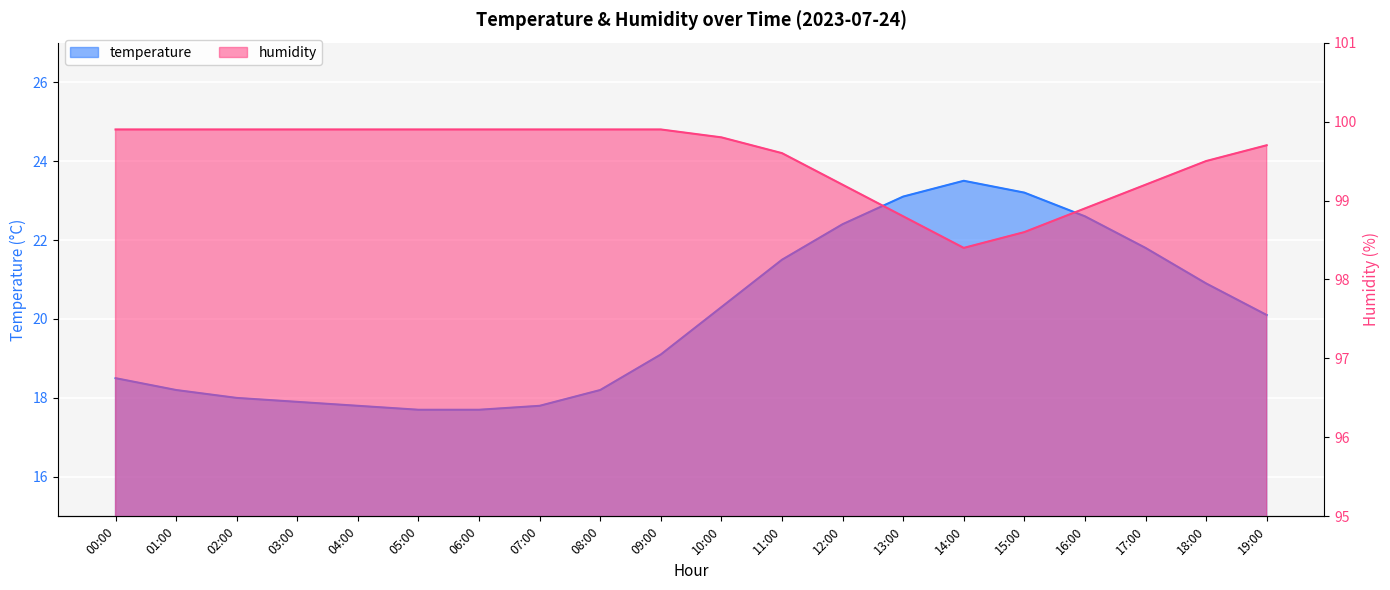

At 10:00, list the series in order from largest to smallest.

humidity, temperature